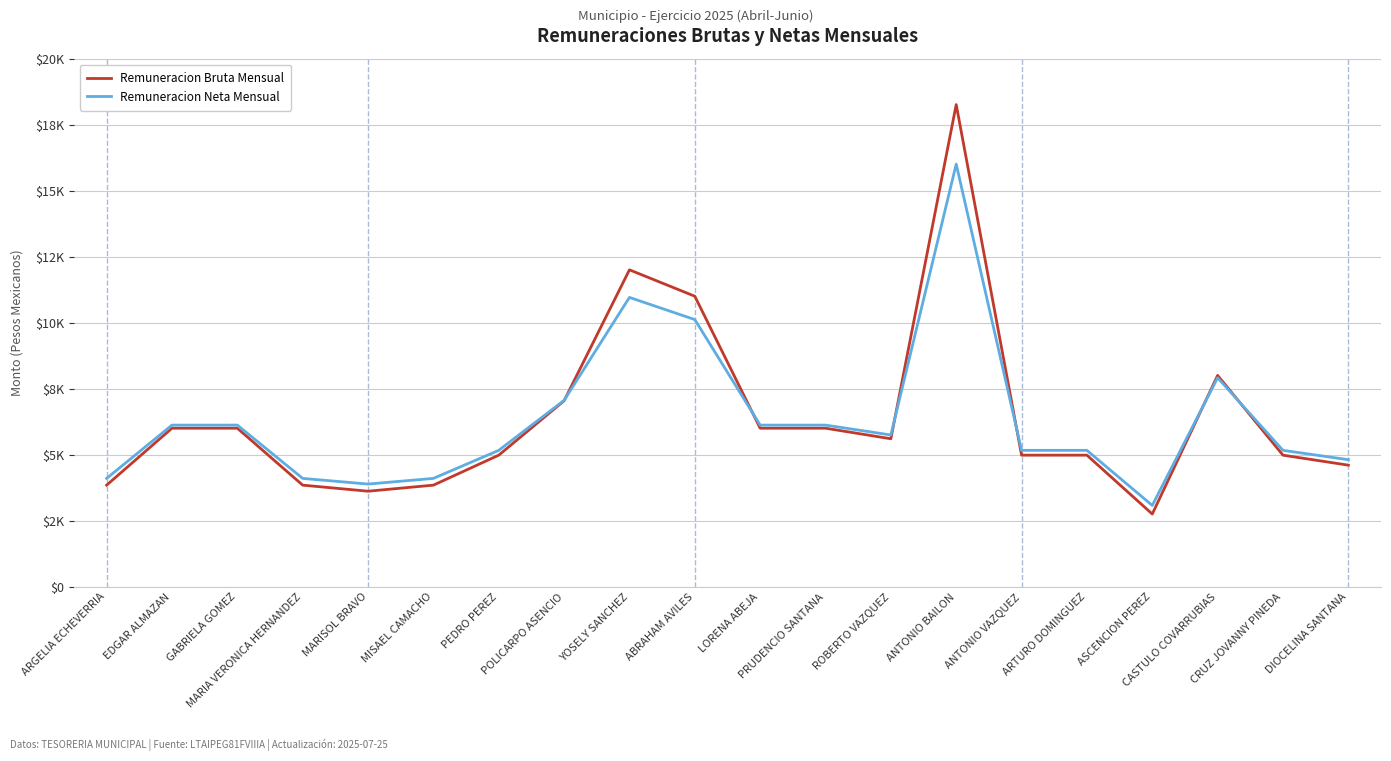

What is the difference between the second highest and minimum values in the Remuneracion Bruta Mensual series?

9250.9